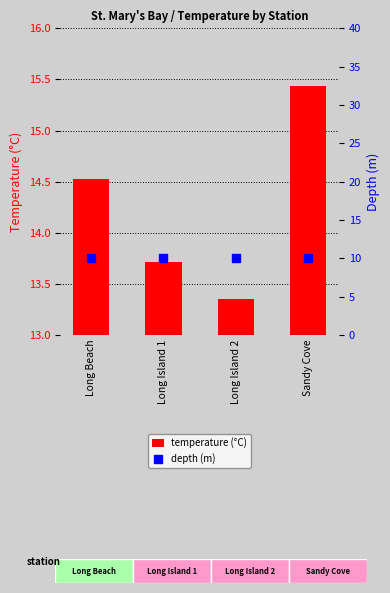

At which category is the sum across all series the highest?

Sandy Cove